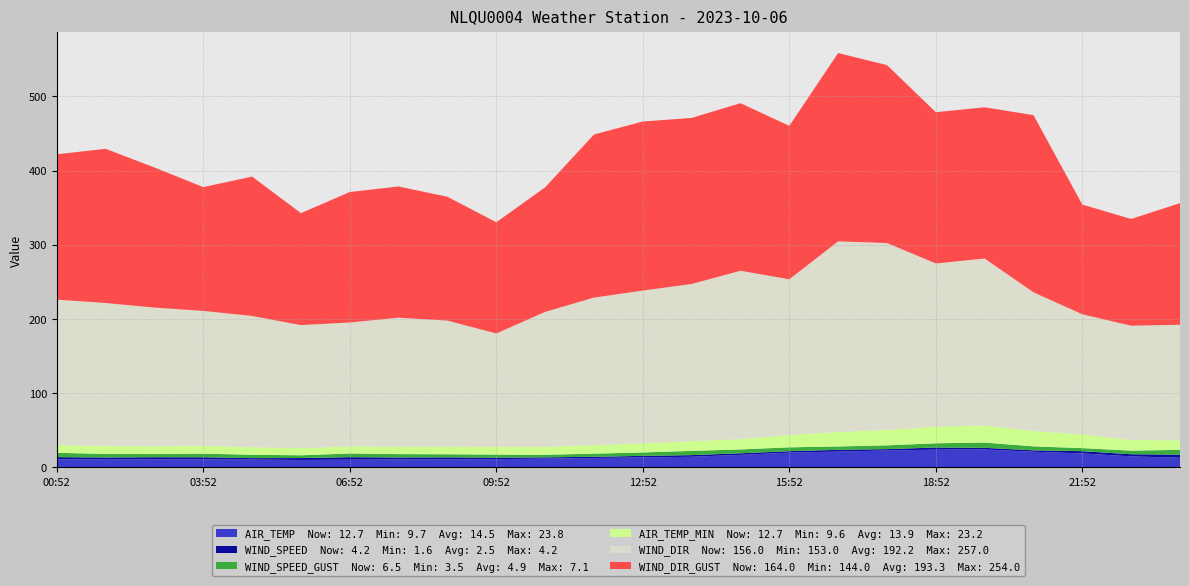

Reading left to right, list all the values displayed in this chart.

AIR_TEMP: 10.6	10.7	10.5	10.6	10.2	9.7	10.0	10.4	10.3	10.8	11.5	12.4	13.1	14.0	16.6	19.6	21.0	22.5	23.6	23.8	20.8	18.5	14.5	12.7
WIND_SPEED: 2.9	2.3	2.9	2.7	2.0	2.6	3.5	2.6	2.9	2.0	1.7	1.6	2.1	2.2	2.1	1.9	2.4	1.8	2.9	2.2	1.9	3.0	2.9	4.2
WIND_SPEED_GUST: 5.8	4.8	4.3	4.9	4.5	3.7	4.9	4.6	4.2	4.1	3.5	4.2	4.6	5.7	5.2	5.2	4.6	5.1	5.7	7.1	5.3	4.1	4.9	6.5
AIR_TEMP_MIN: 10.6	10.6	10.5	10.5	10.2	9.6	9.7	10.0	10.3	10.4	10.7	11.5	12.4	13.1	14.0	16.7	19.6	20.9	22.6	23.2	20.8	18.5	14.5	12.7
WIND_DIR: 196.0	193.0	187.0	182.0	177.0	166.0	167.0	174.0	170.0	153.0	182.0	199.0	206.0	212.0	227.0	210.0	257.0	252.0	220.0	225.0	187.0	162.0	154.0	156.0
WIND_DIR_GUST: 196.0	208.0	189.0	167.0	188.0	151.0	176.0	177.0	167.0	150.0	168.0	220.0	228.0	224.0	226.0	207.0	254.0	240.0	204.0	204.0	239.0	148.0	144.0	164.0